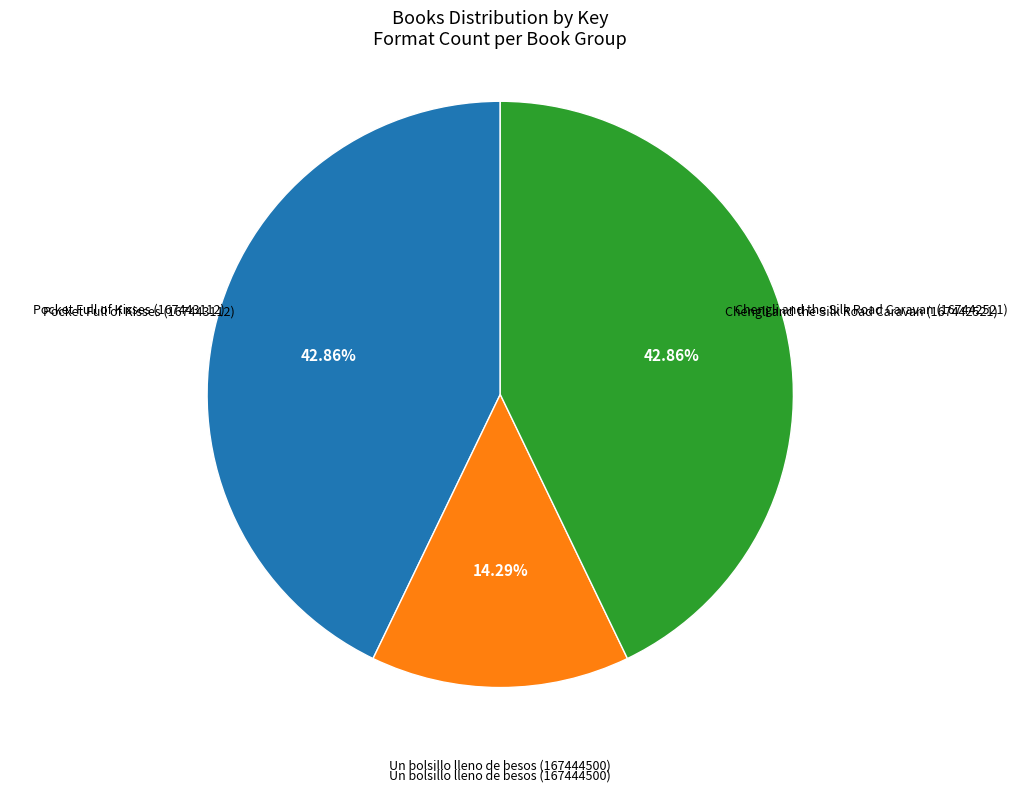

Does any single category account for the majority?

No